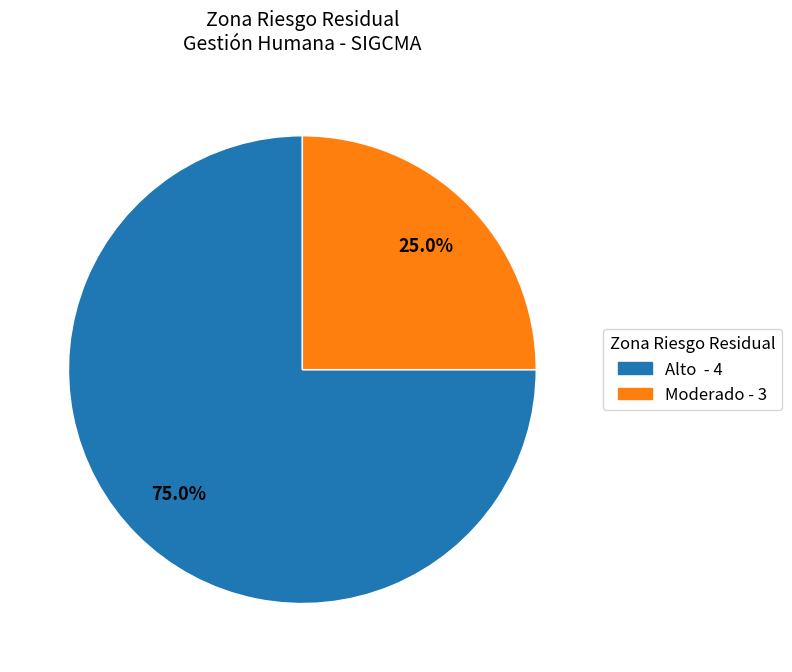

What is the ratio of the value at Alto - 4 to the value at Moderado - 3?

3.0